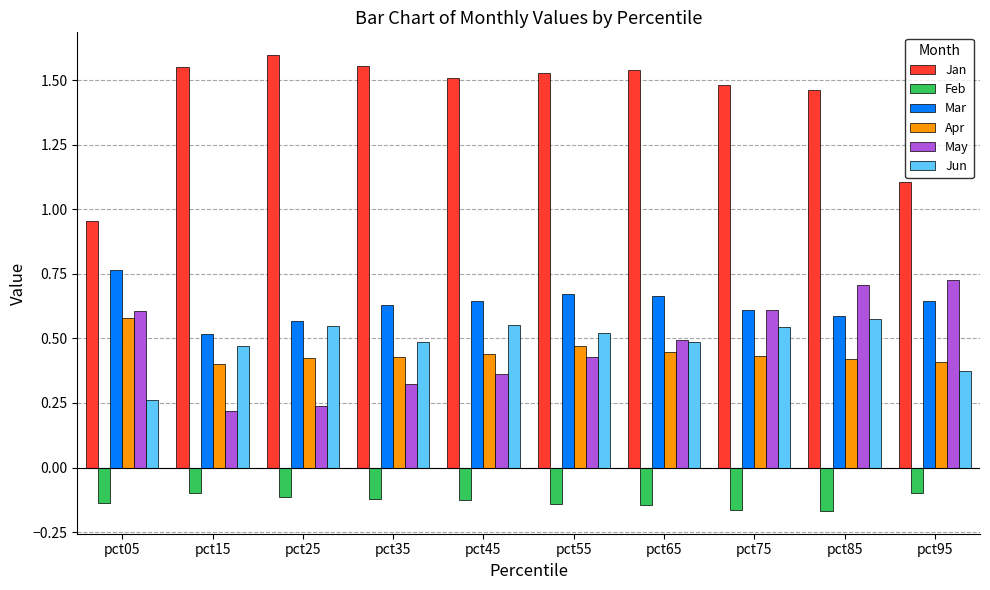

Is the value of Jan at pct55 greater than the value of May at pct35?

Yes